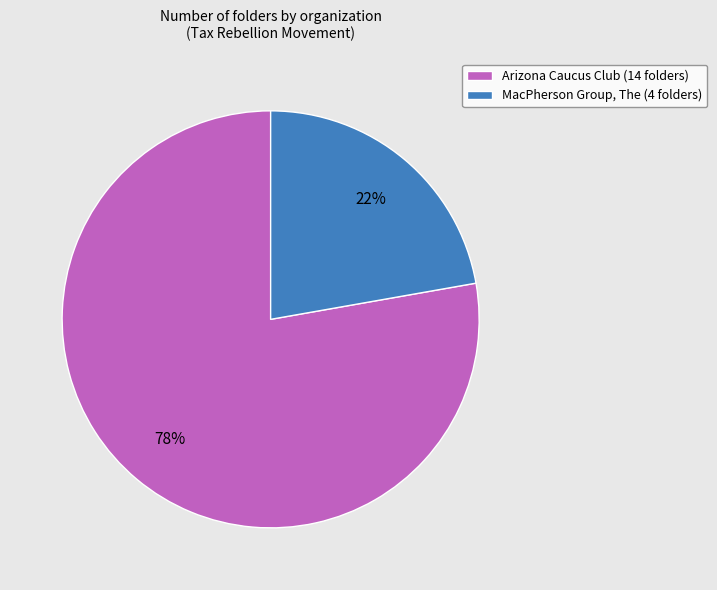

To the nearest percent, what portion does MacPherson Group, The represent?

22%